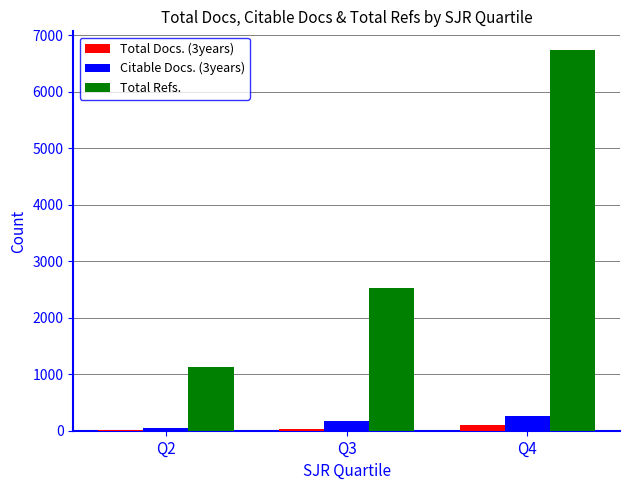

Is it true that Citable Docs. (3years) equals 266 at Q4?

True